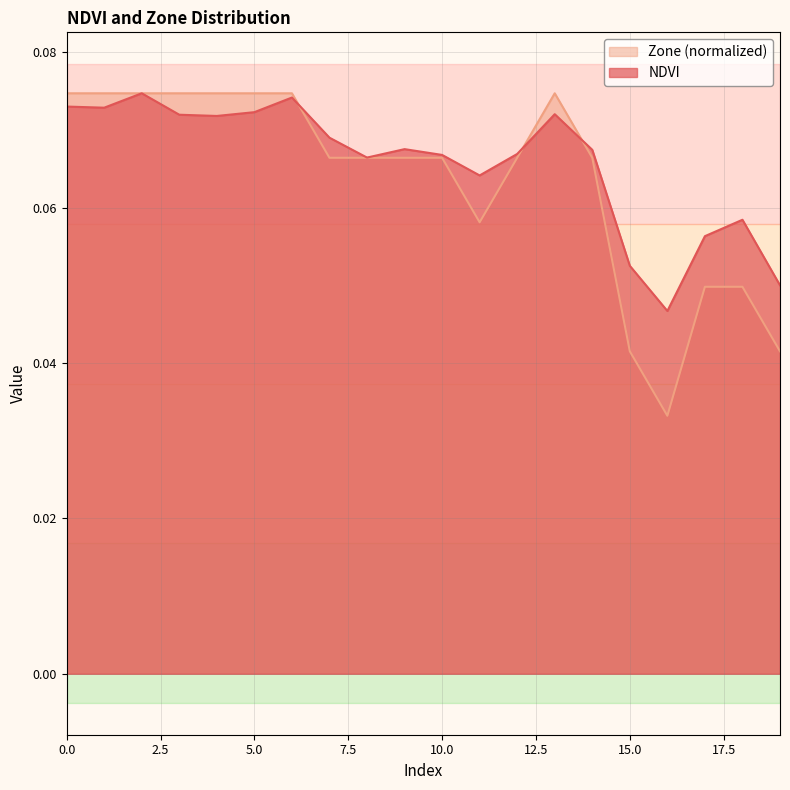

How many lines are shown in the chart?

2